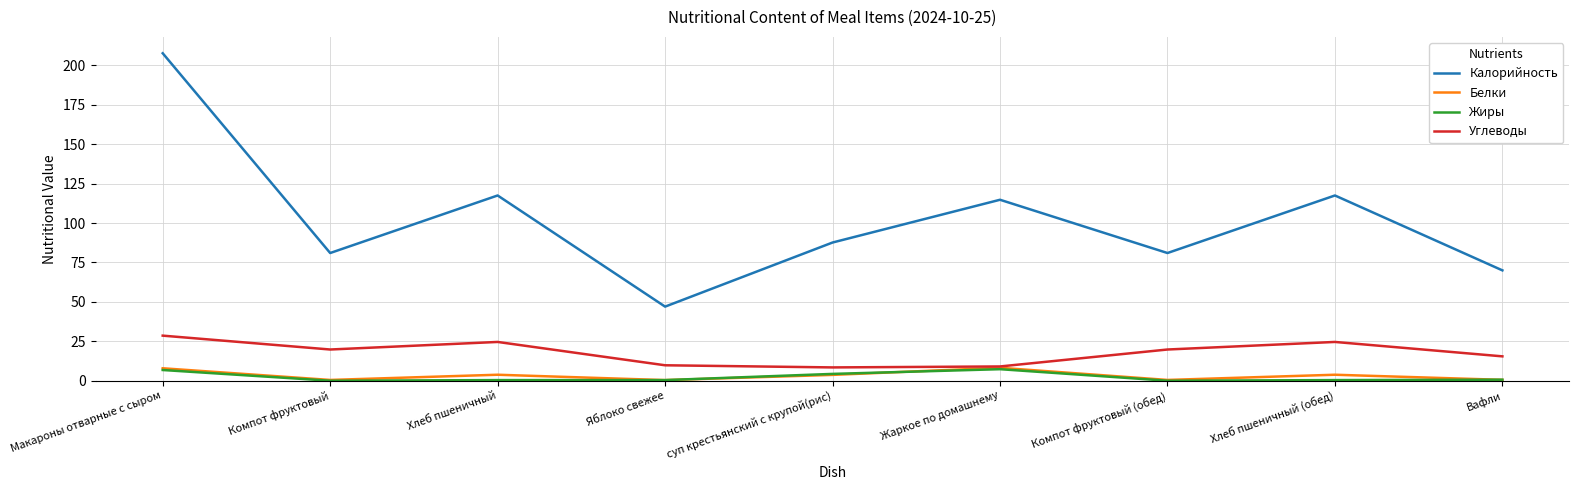

True or false: Углеводы and Калорийность cross at least once.

False